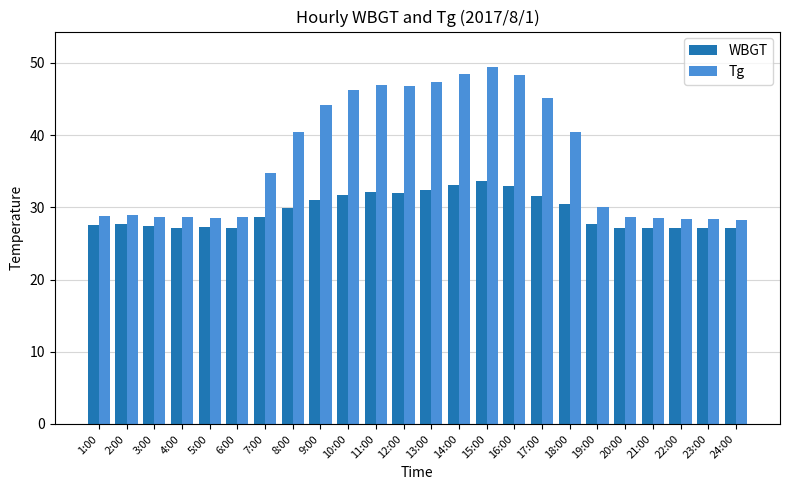

At which category is the sum across all series the highest?

15:00